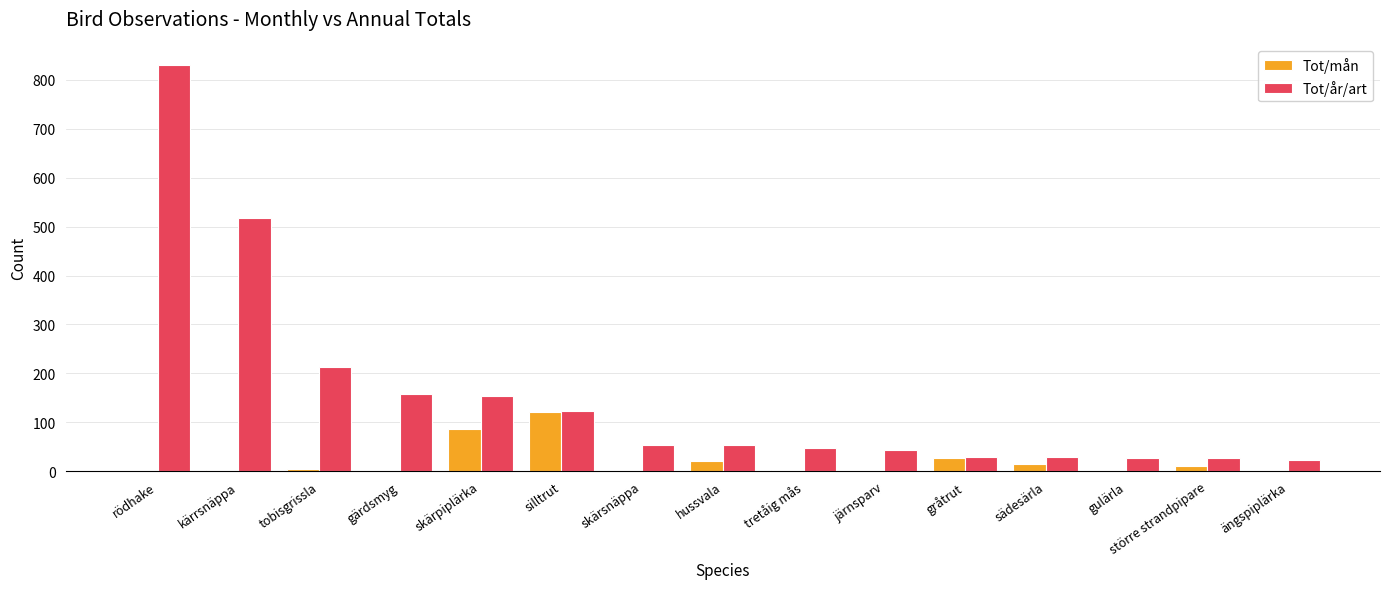

At which category is the sum across all series the highest?

rödhake